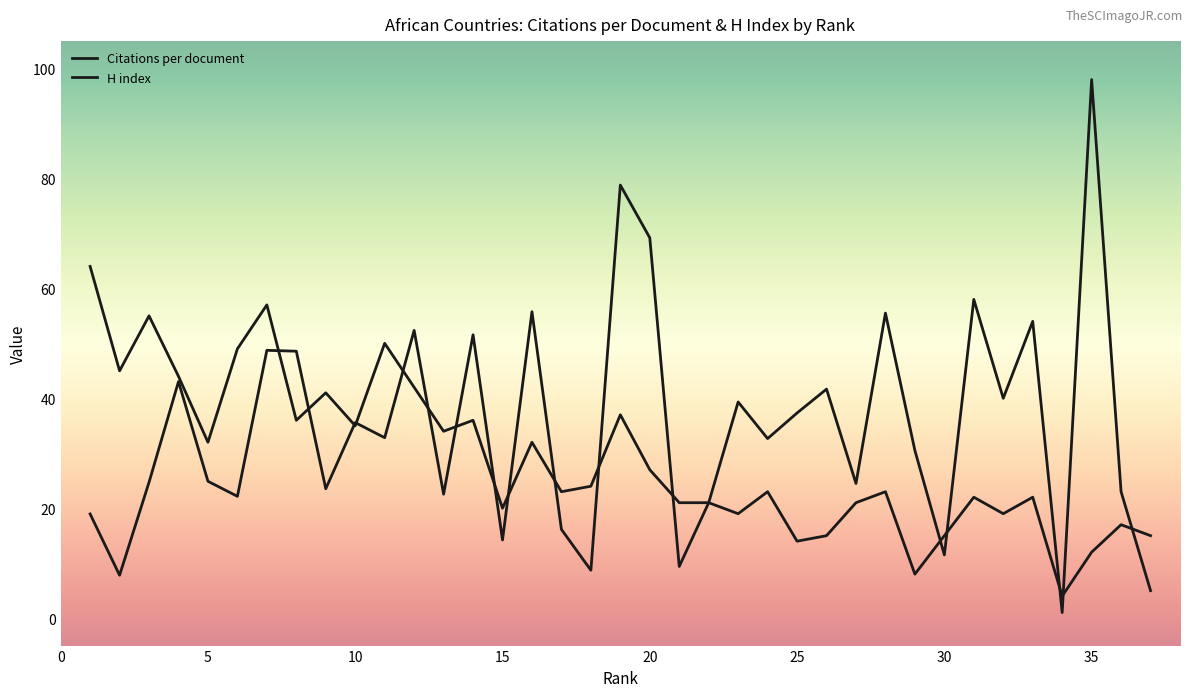

What are all the series names shown in the legend?

Citations per document, H index